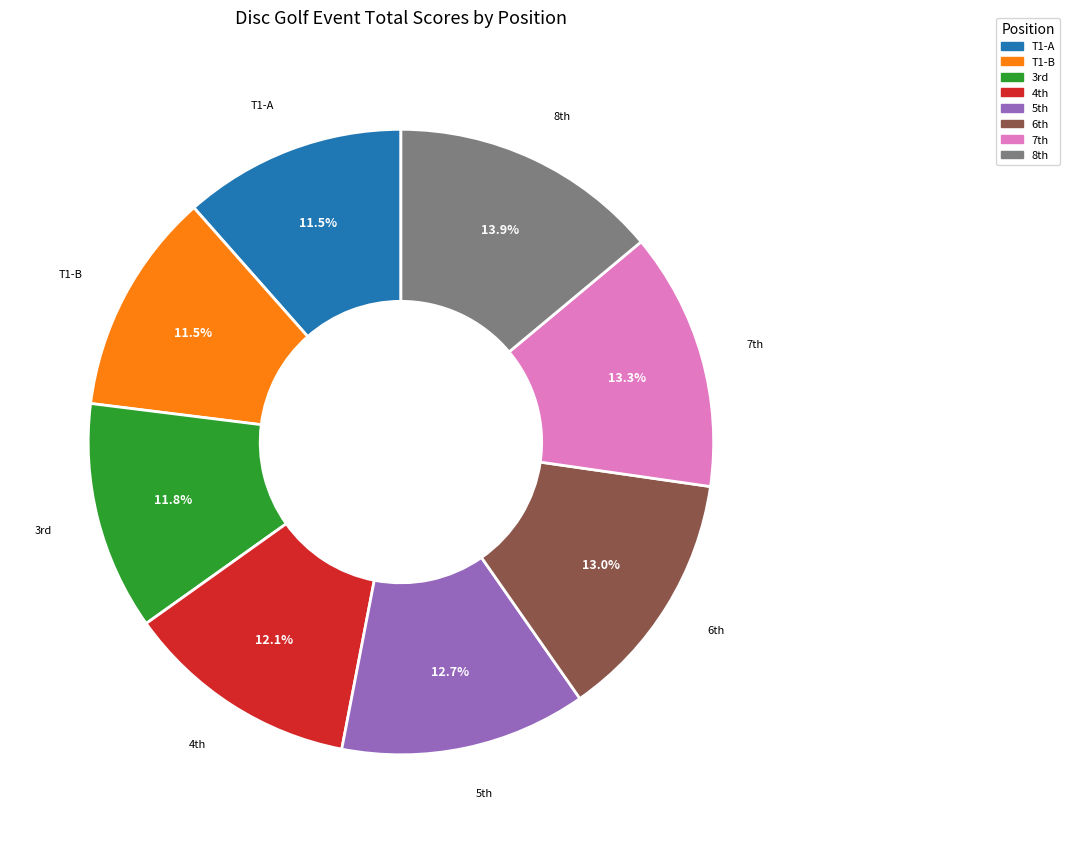

Does any single category account for the majority?

No